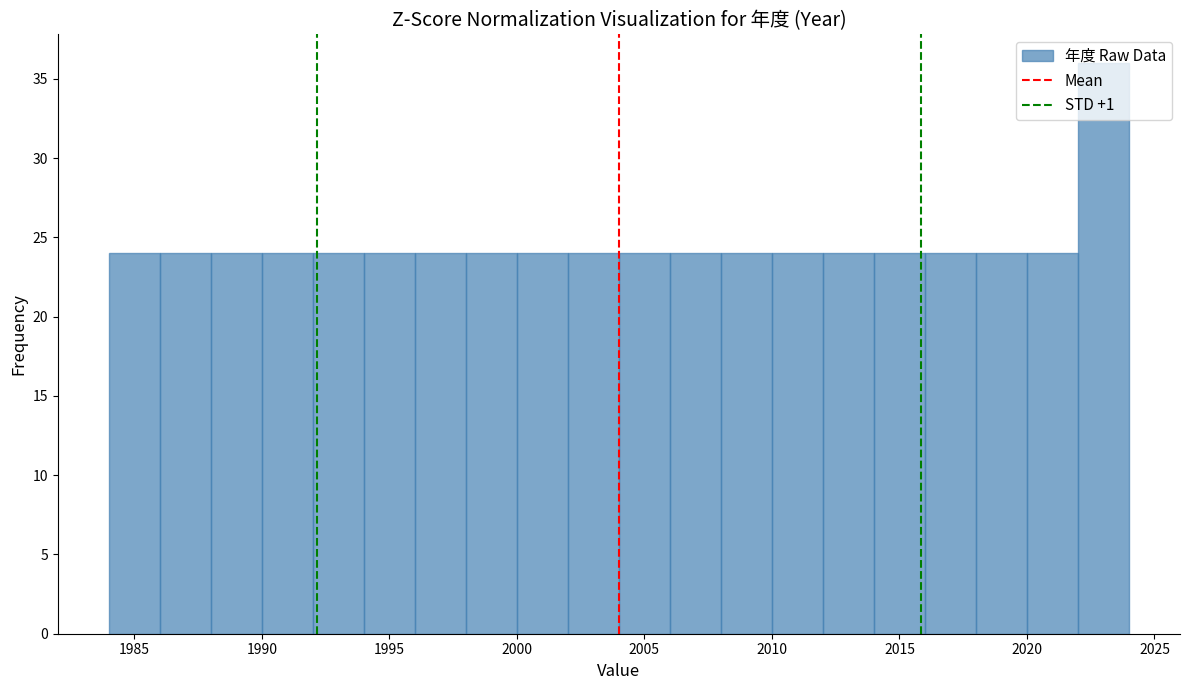

Over which range of the x-axis is the bar tallest?

2022 to 2024